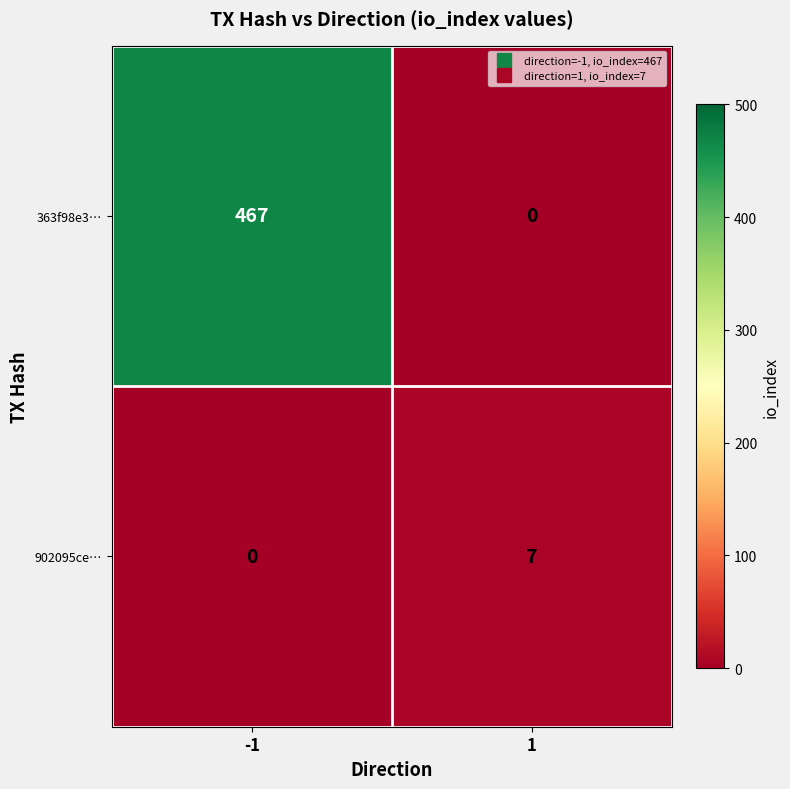

What is the average value of the 363f98e3… series?

234